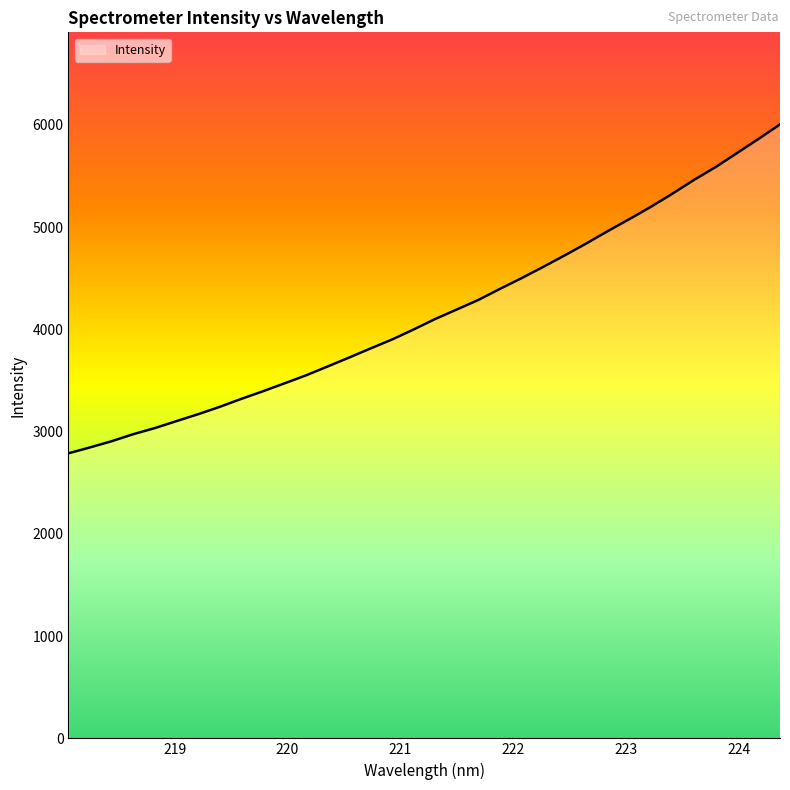

What is the difference between the maximum and minimum values?

3216.3